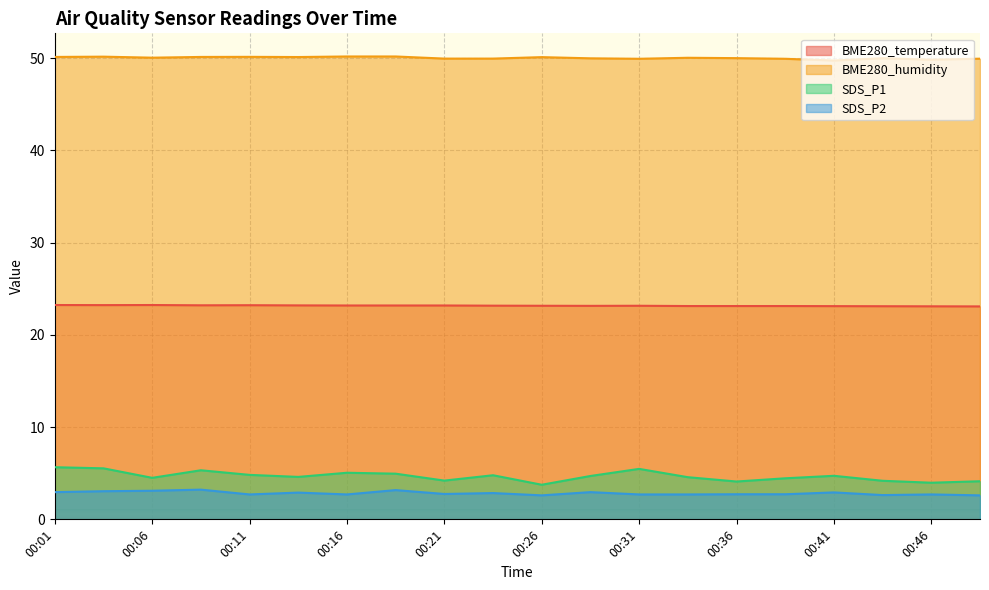

What is the value of the SDS_P2 point at the 18th from the left?

2.6